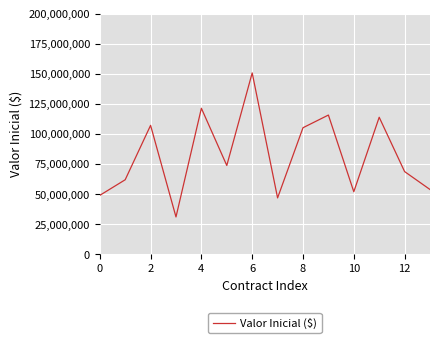

What is the difference between the second highest and second lowest values?

74495000.3